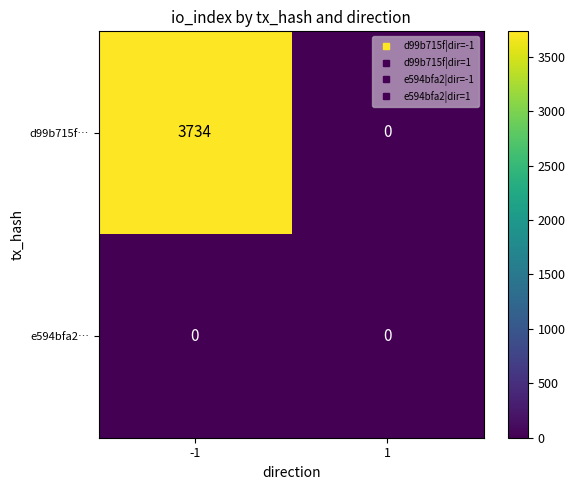

What is the spread (max minus min) of values at -1?

3734